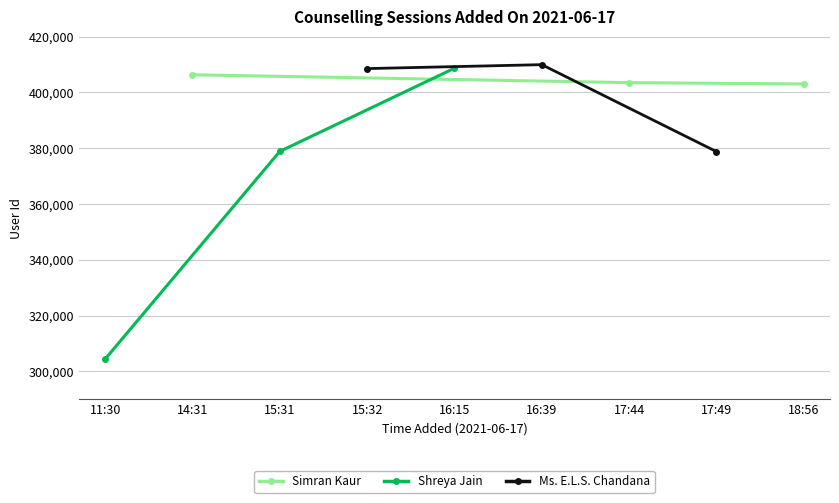

True or false: Shreya Jain has a value of 177875 at 15:31.

False